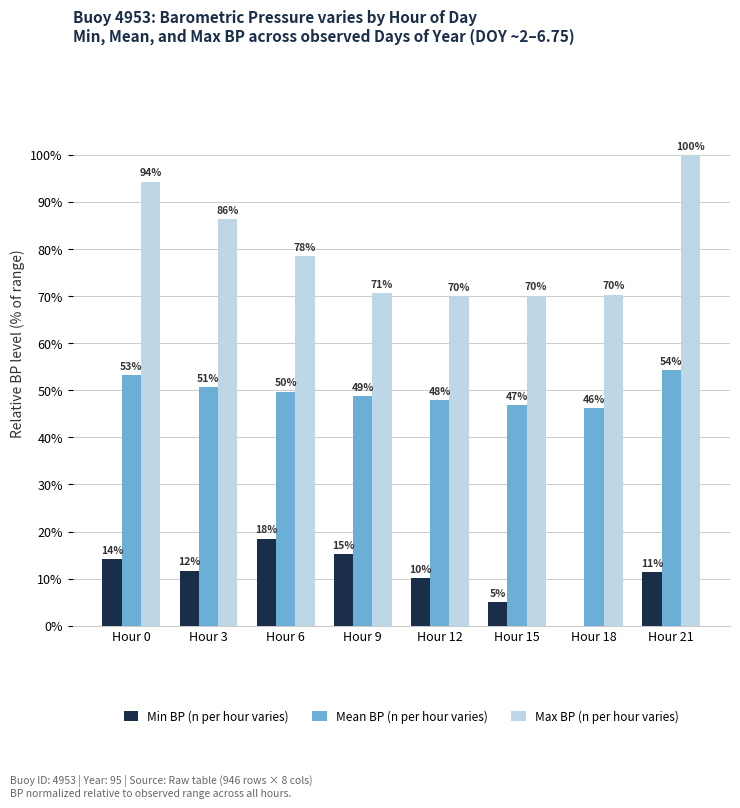

Which has a higher value, Hour 12 or Hour 9?

Hour 9